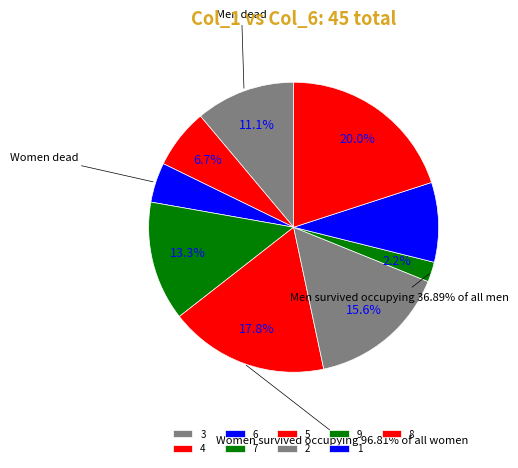

Which has a higher value, 6 or 8?

8